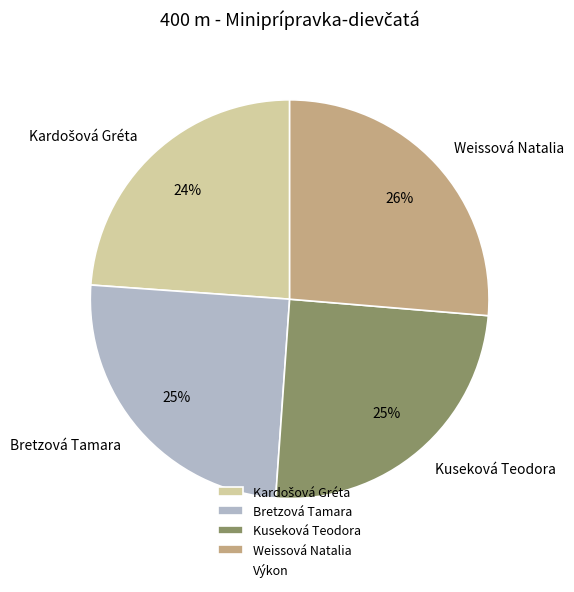

To the nearest percent, what is the average slice percentage?

25%